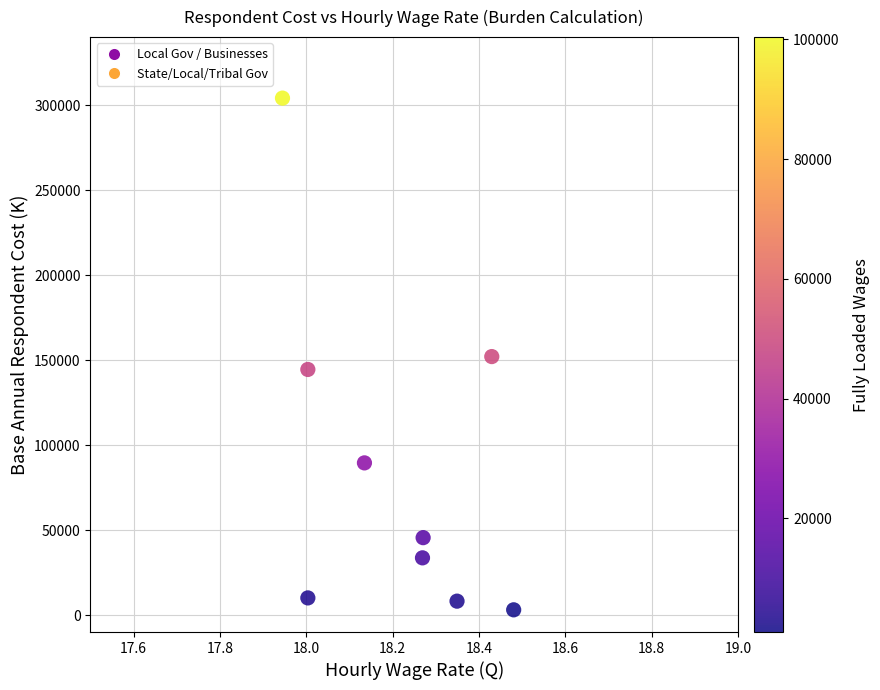

What is the average Y value?

87847.5